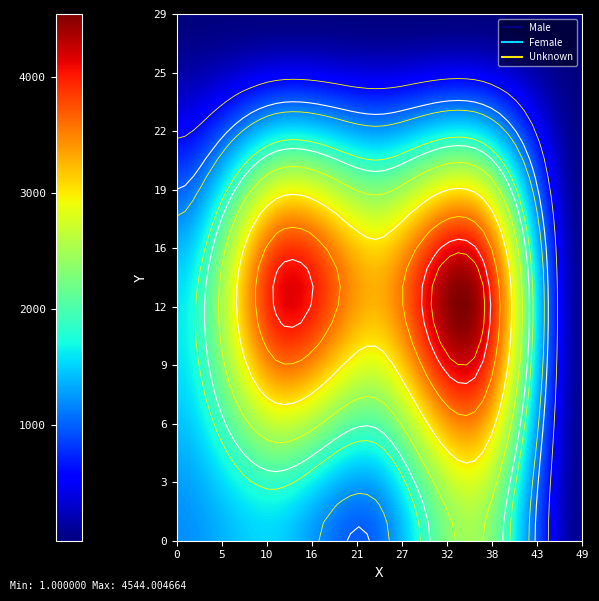

What is the difference between the second highest and second lowest values in the Male series?

434